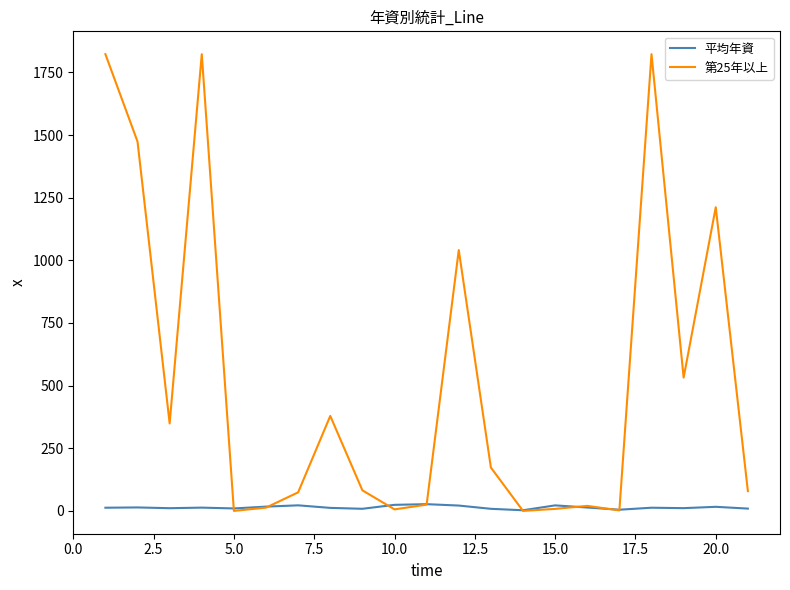

Which series has the widest spread of values?

第25年以上